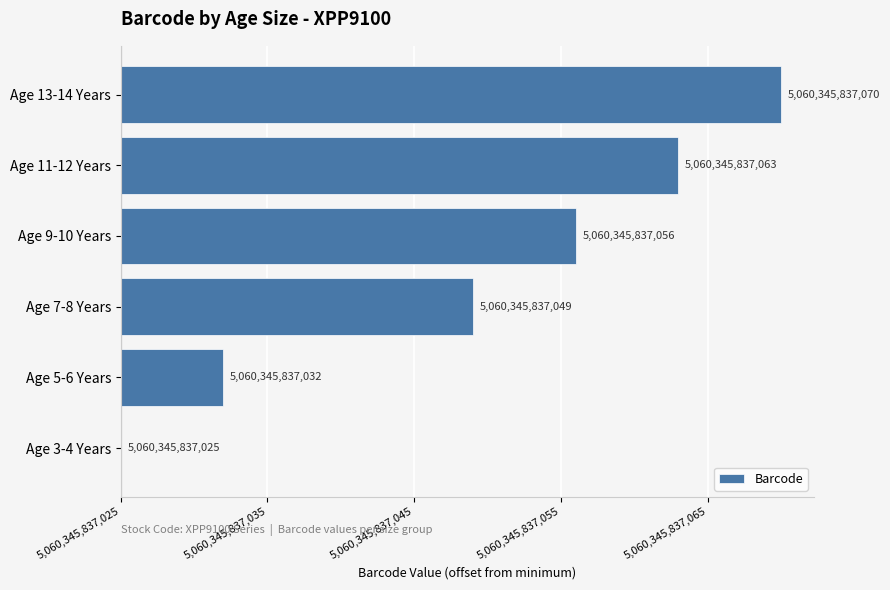

Are the bars horizontal?

Yes